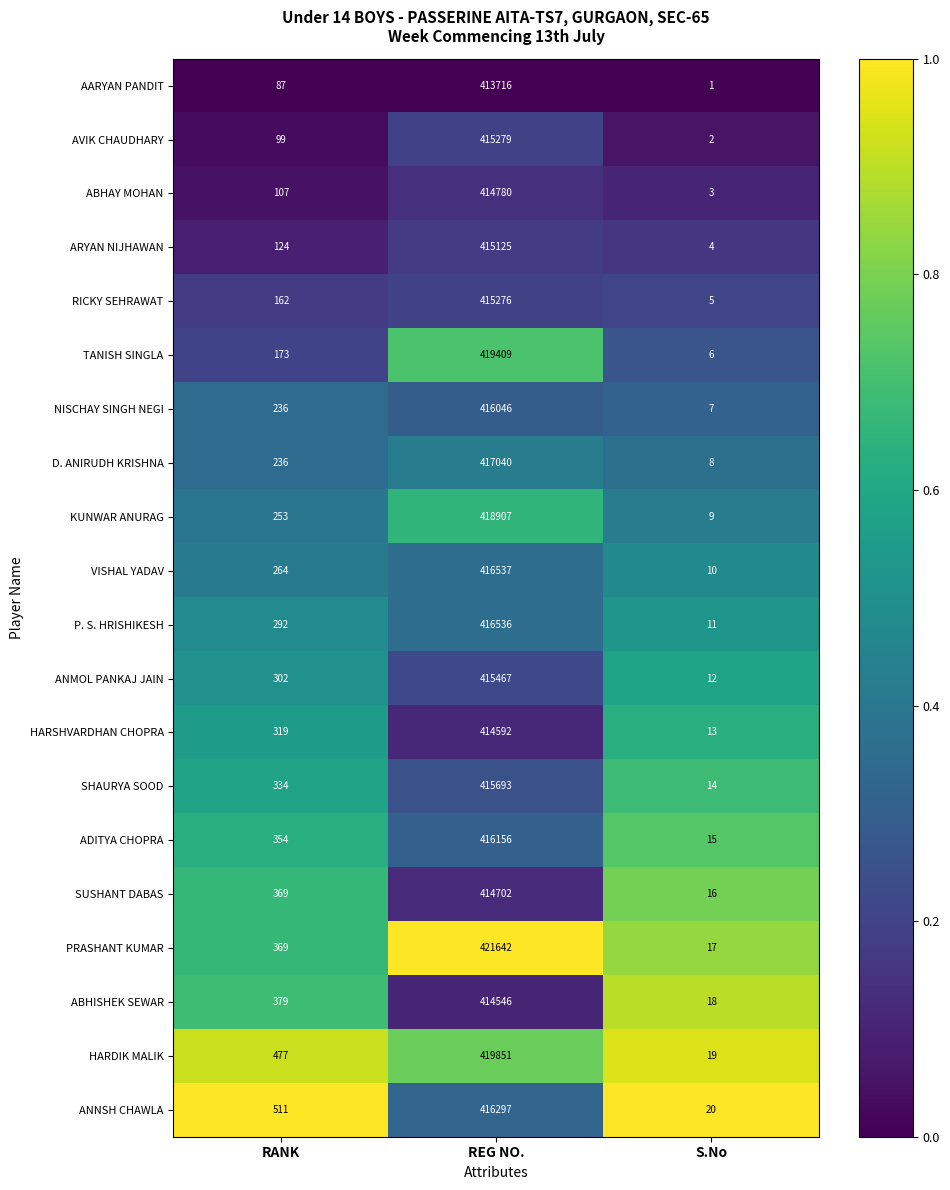

The D. ANIRUDH KRISHNA series shows 232854 at REG NO.. True or false?

False